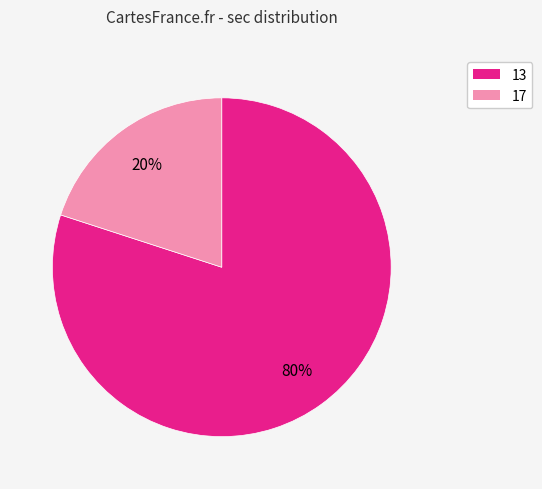

How many segments does this pie chart have?

2